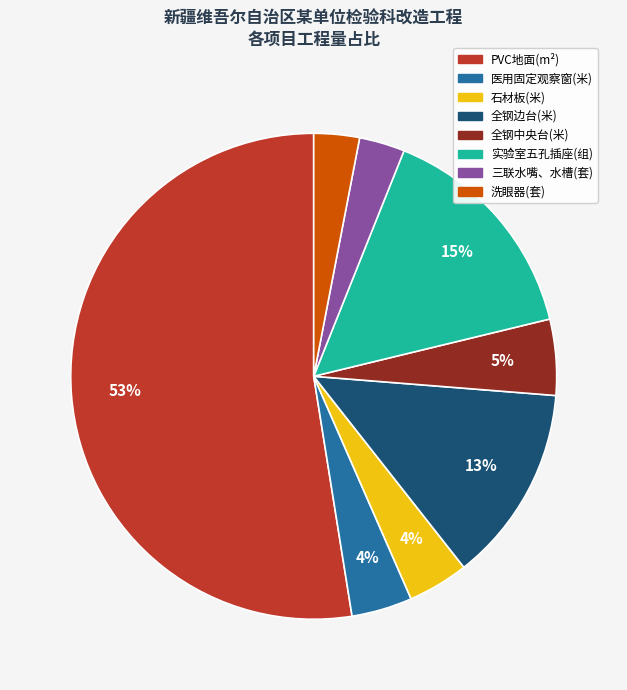

Count the number of slices in the pie.

8